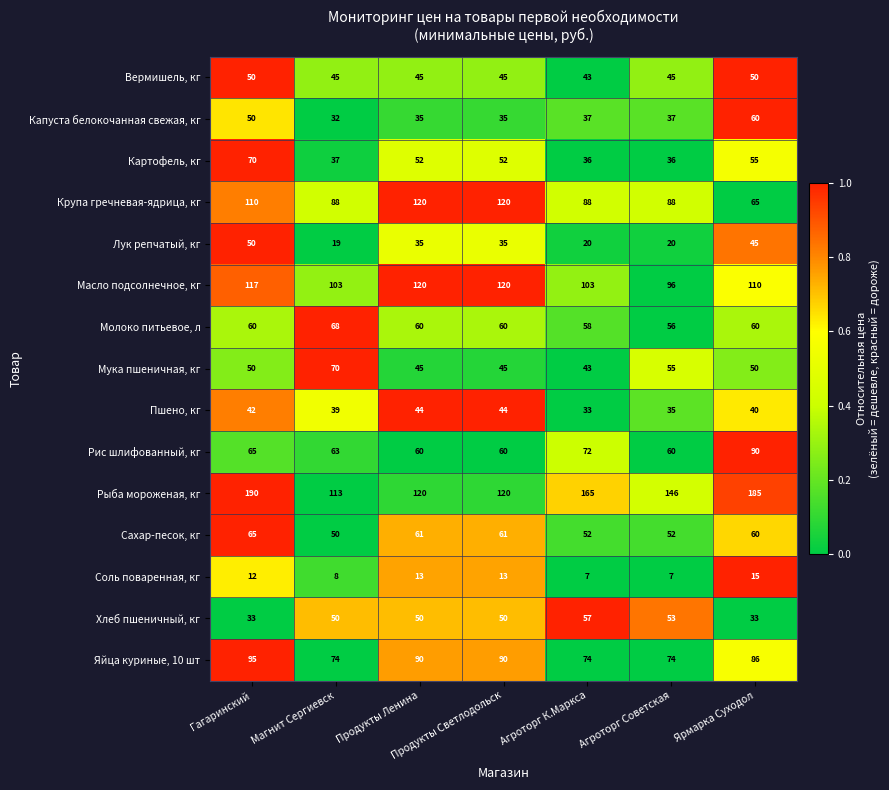

Where does the Картофель, кг series first go above 52?

Гагаринский